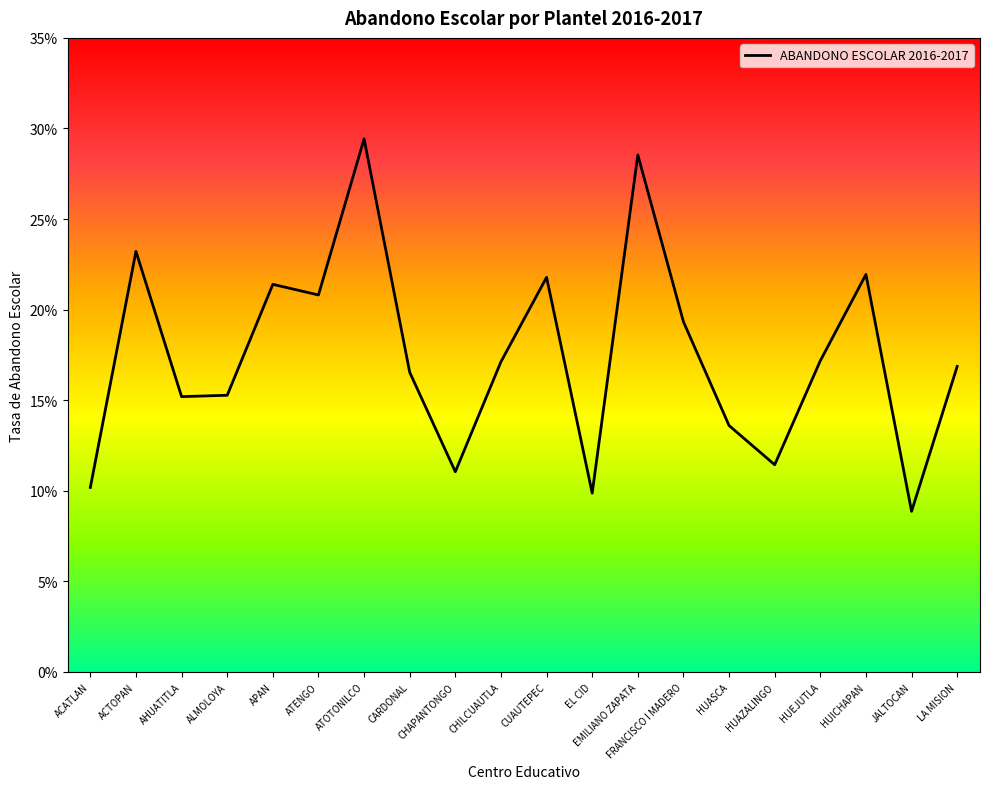

Count the values in the range 0 to 1.

20